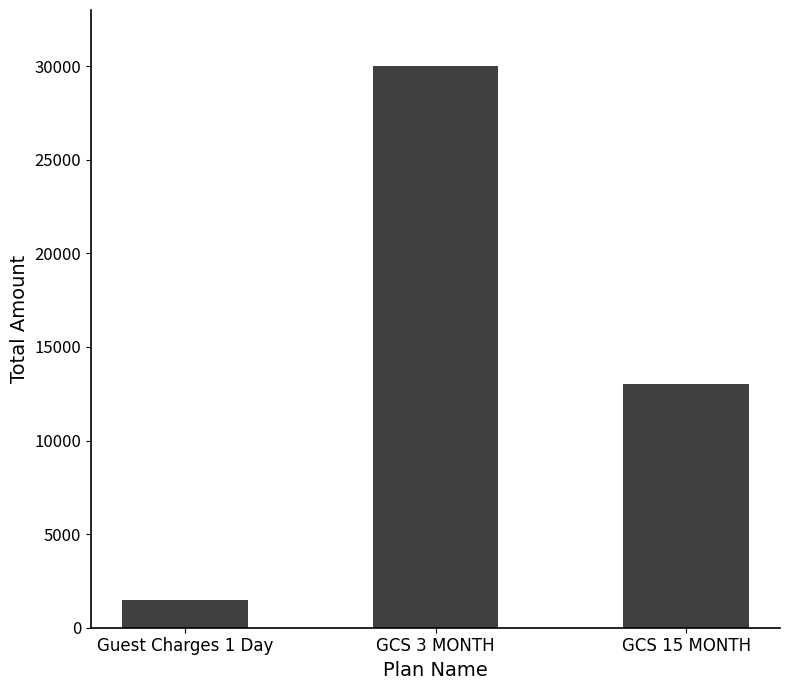

Reading left to right, transcribe all the data shown in this chart.

Guest Charges 1 Day=1500	GCS 3 MONTH=30000	GCS 15 MONTH=13000